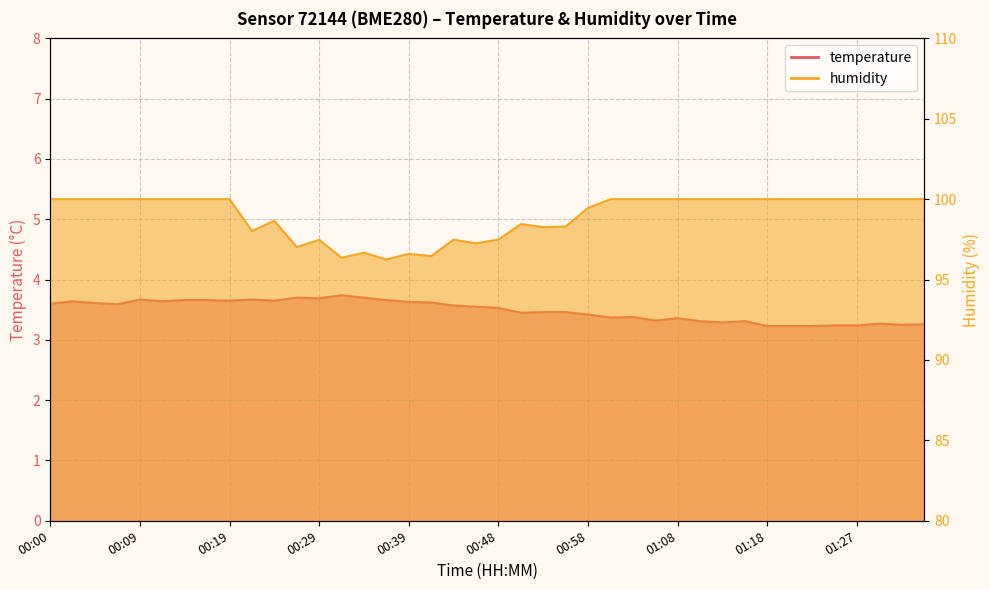

What is the average value of the temperature series?

3.5